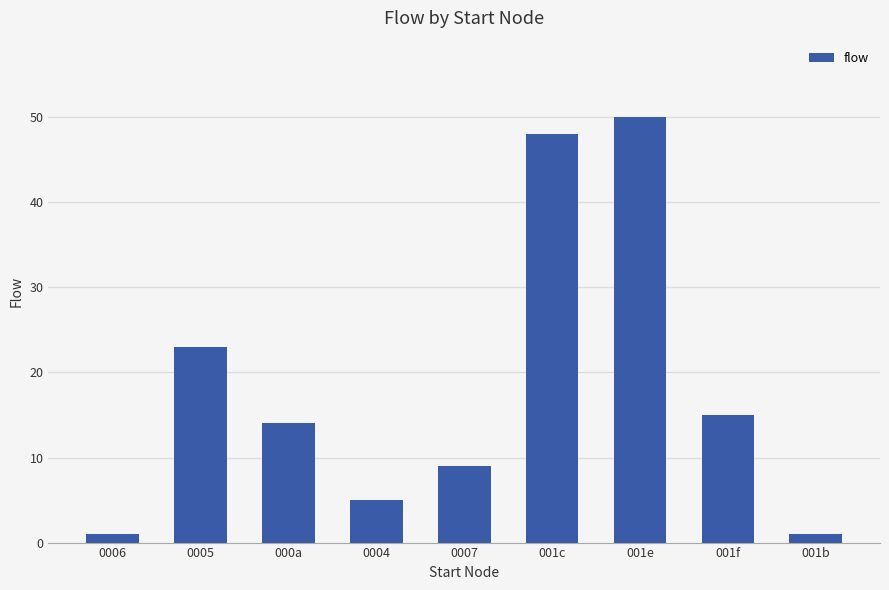

The chart shows a value of 12 at 001e. True or false?

False